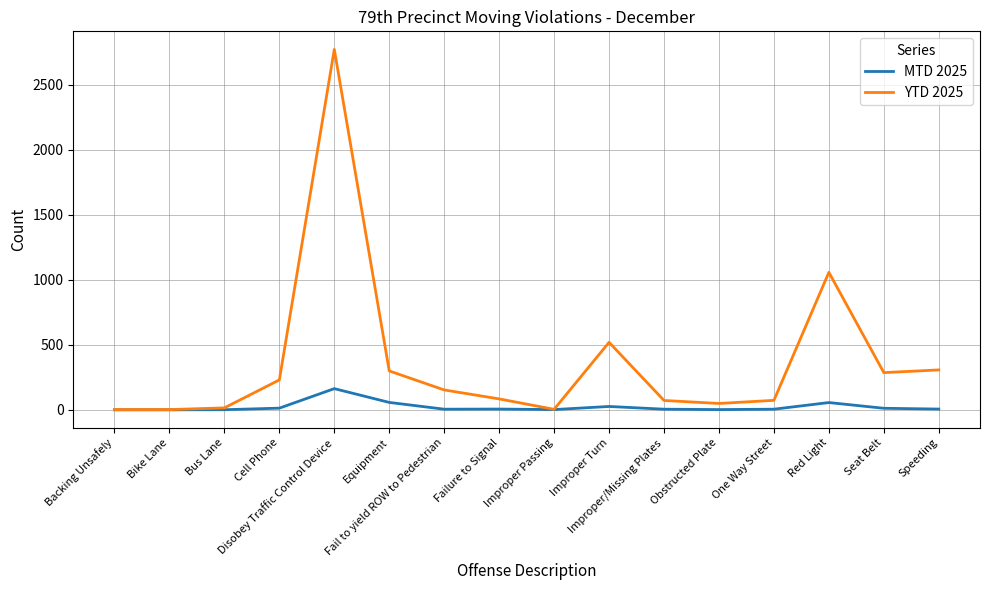

Between Fail to yield ROW to Pedestrian and Seat Belt, which series saw the biggest shift?

YTD 2025